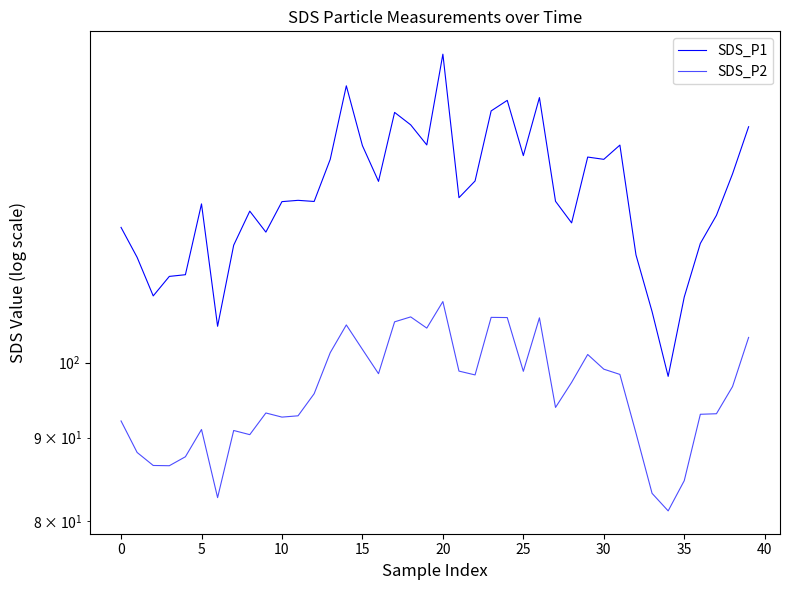

At which category does the chart reach its peak across all series?

20